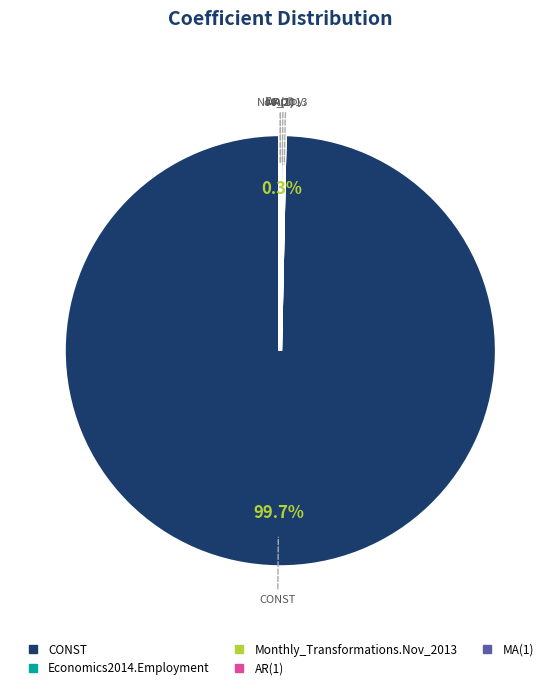

True or false: Monthly_Transformations.Nov_2013 accounts for 0% of the total.

True